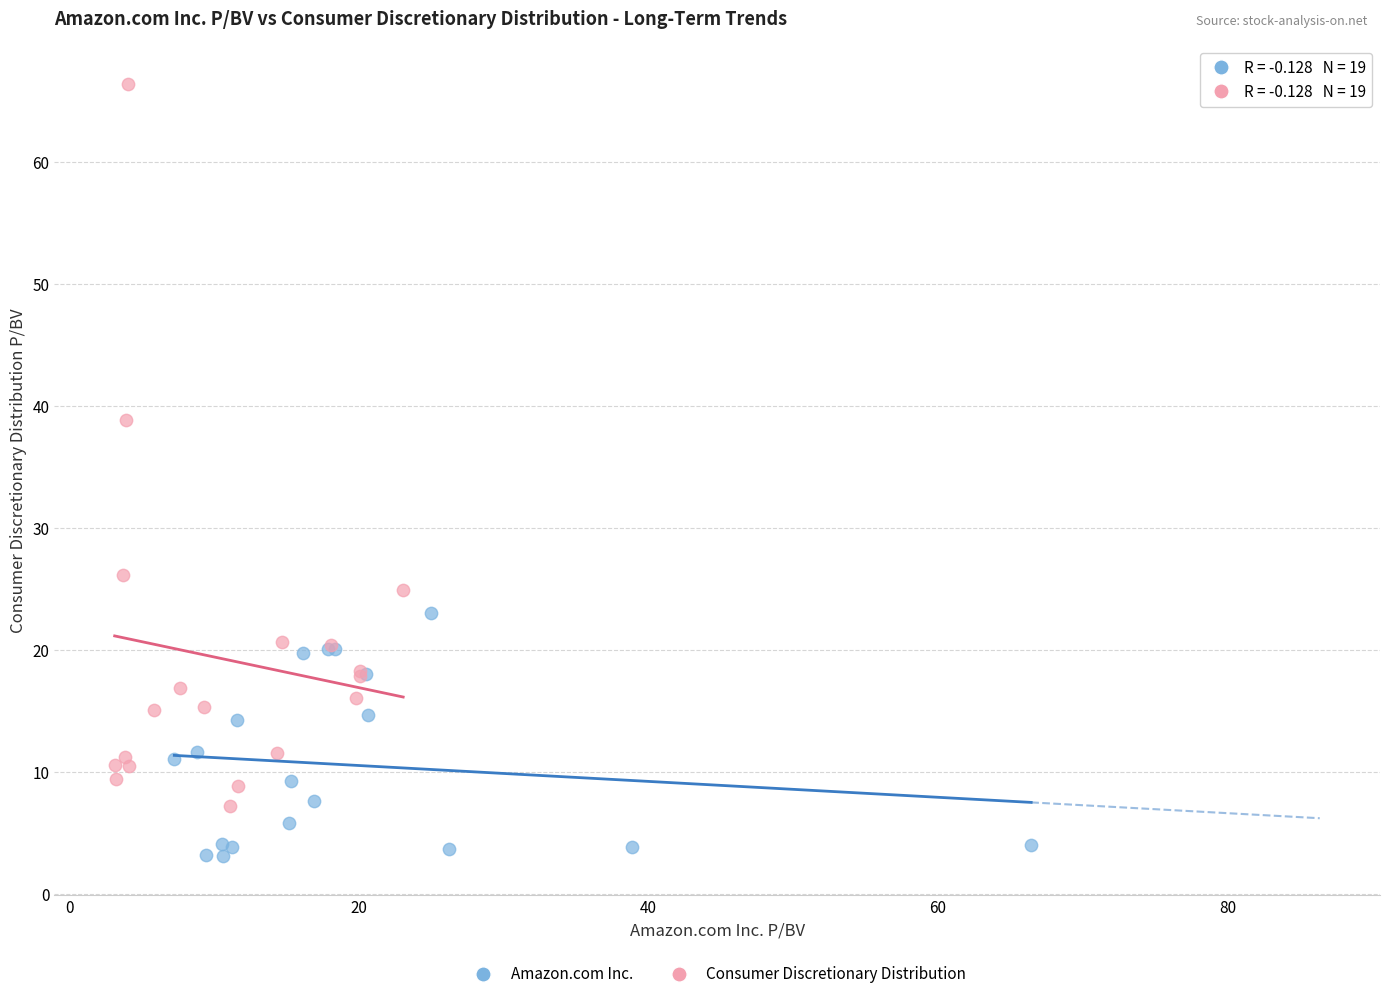

Which series has the widest spread of Y values?

Consumer Discretionary Distribution